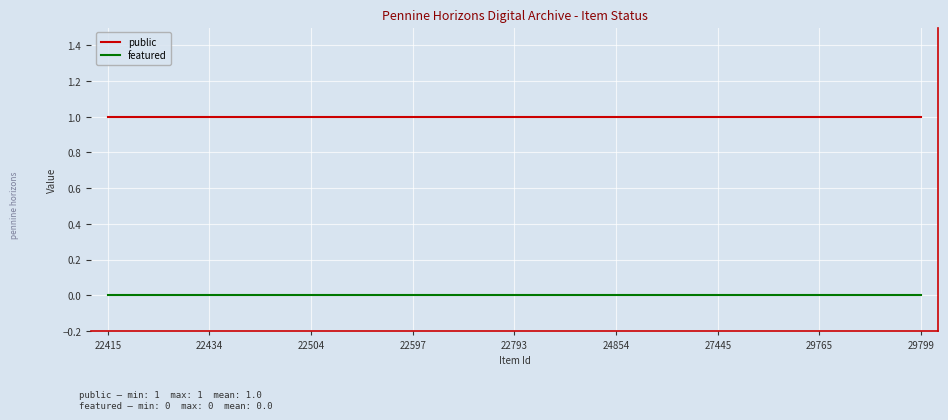

What is the lowest value of the public series?

1